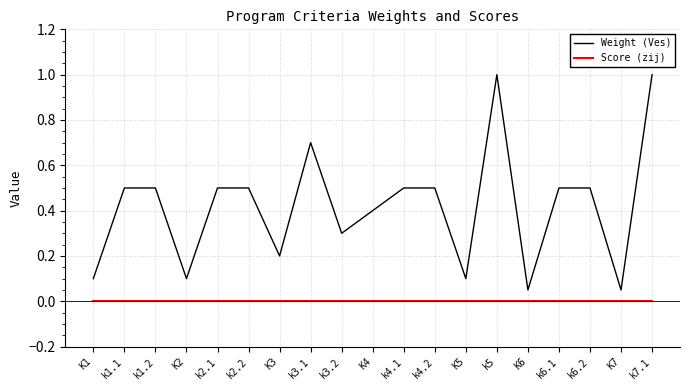

Which series has the largest range (max minus min)?

Weight (Ves)